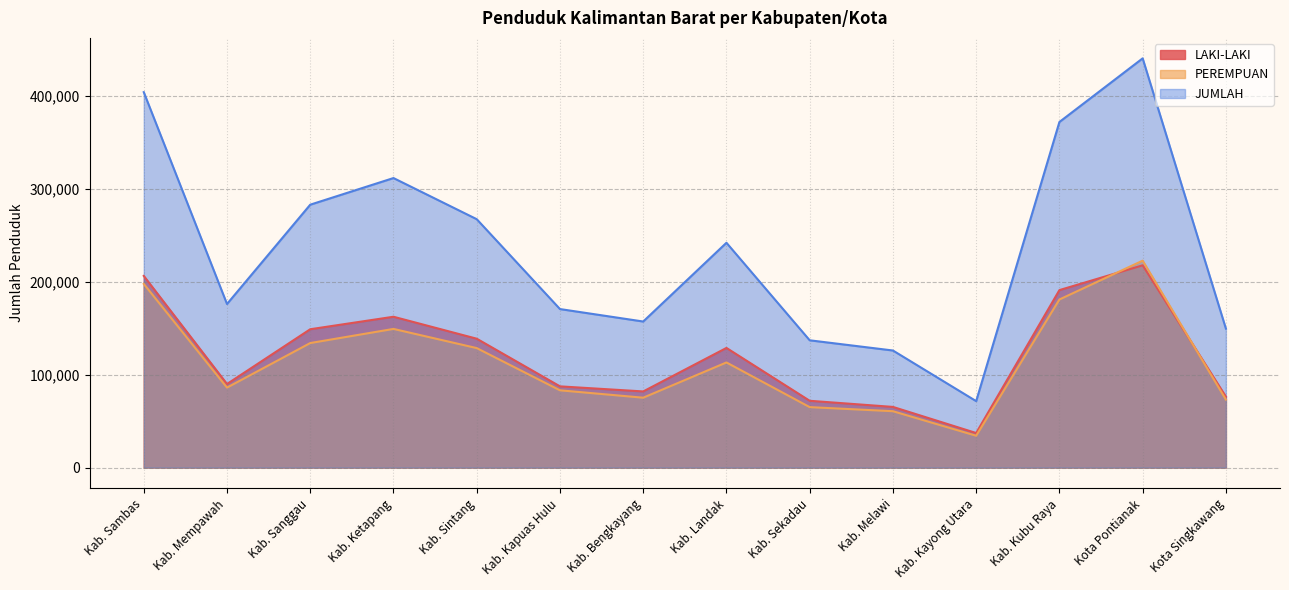

Reading left to right, transcribe all the data shown in this chart.

LAKI-LAKI: 206318	89969	148904	162349	138718	87441	81975	128787	71914	65318	37233	191024	217702	76361
PEREMPUAN: 197725	86097	134044	149252	128616	83186	75238	113164	65088	60705	34297	180913	222708	73213
JUMLAH: 404043	176066	282948	311601	267334	170627	157213	241951	137002	126023	71530	371937	440410	149574